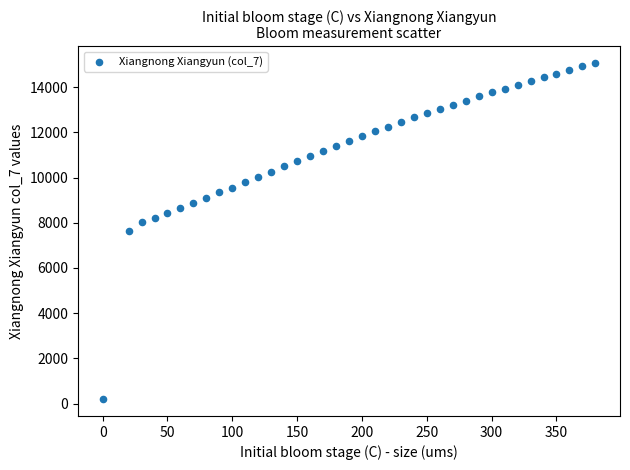

What is the range of X values (max minus min)?

380.0